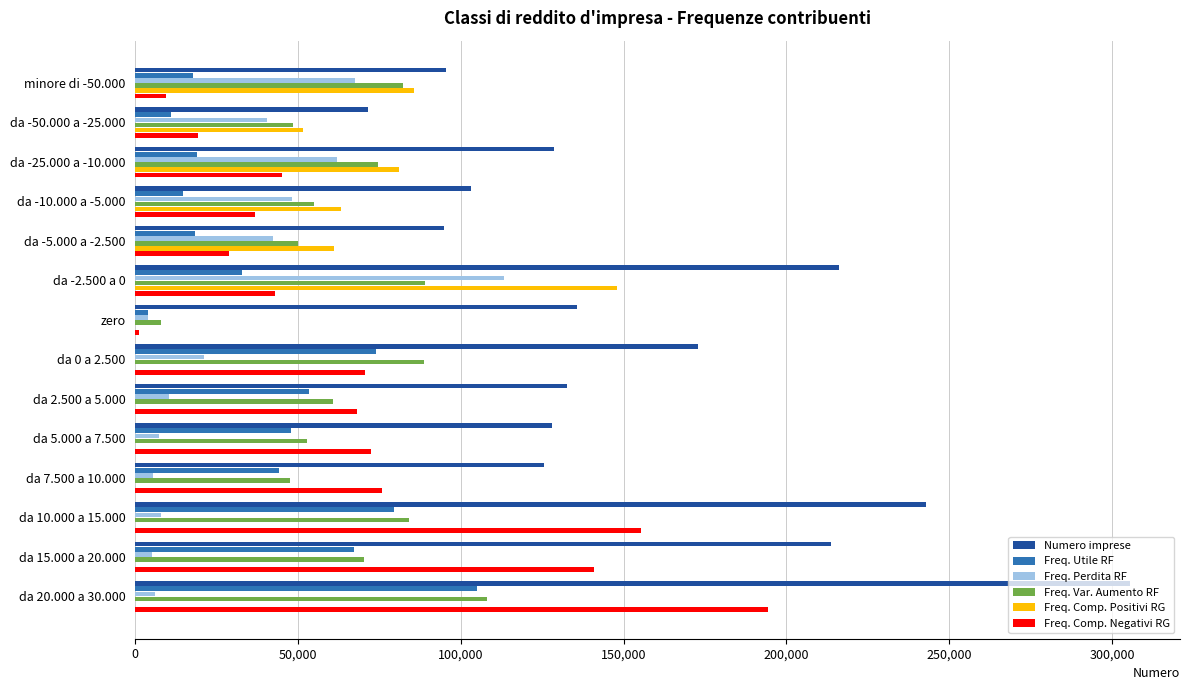

At which category is the sum across all series the highest?

da 20.000 a 30.000